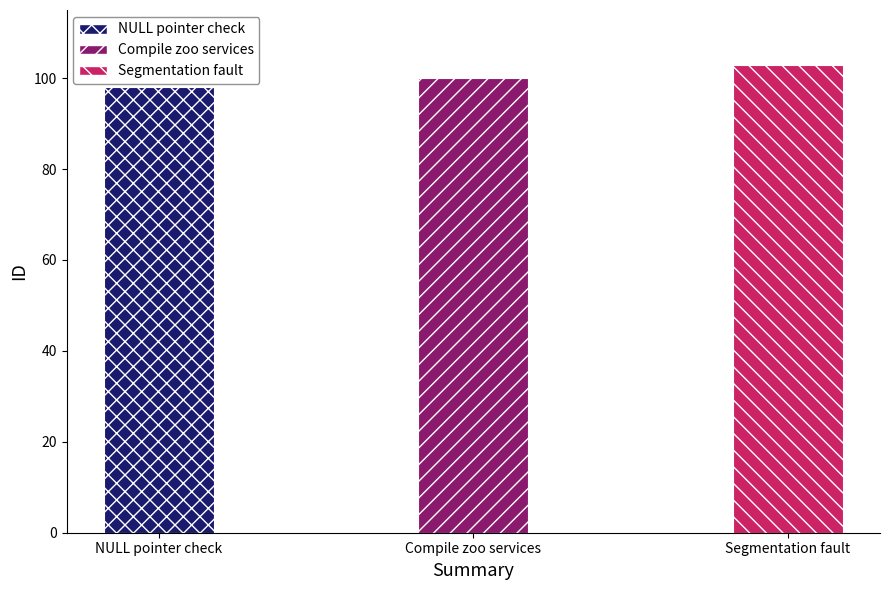

At which label is the value closest to 100?

Compile zoo services